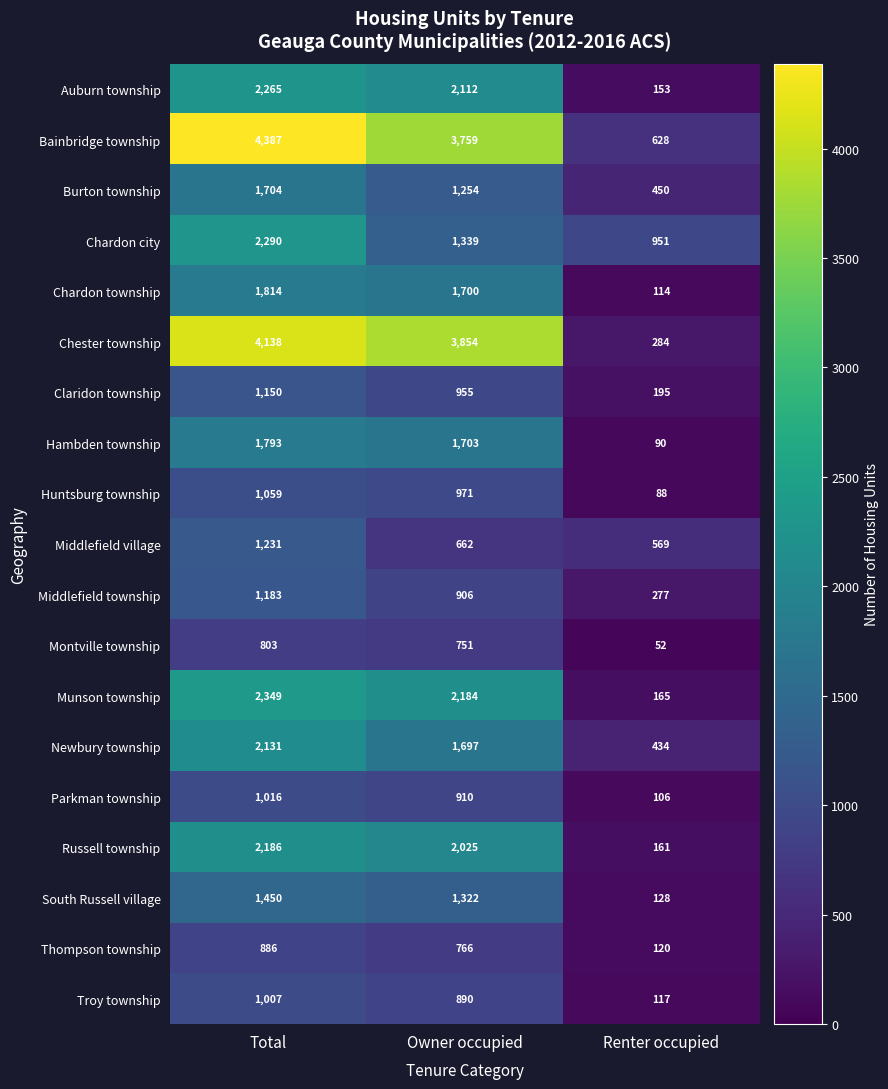

What is the highest value of the Thompson township series?

886